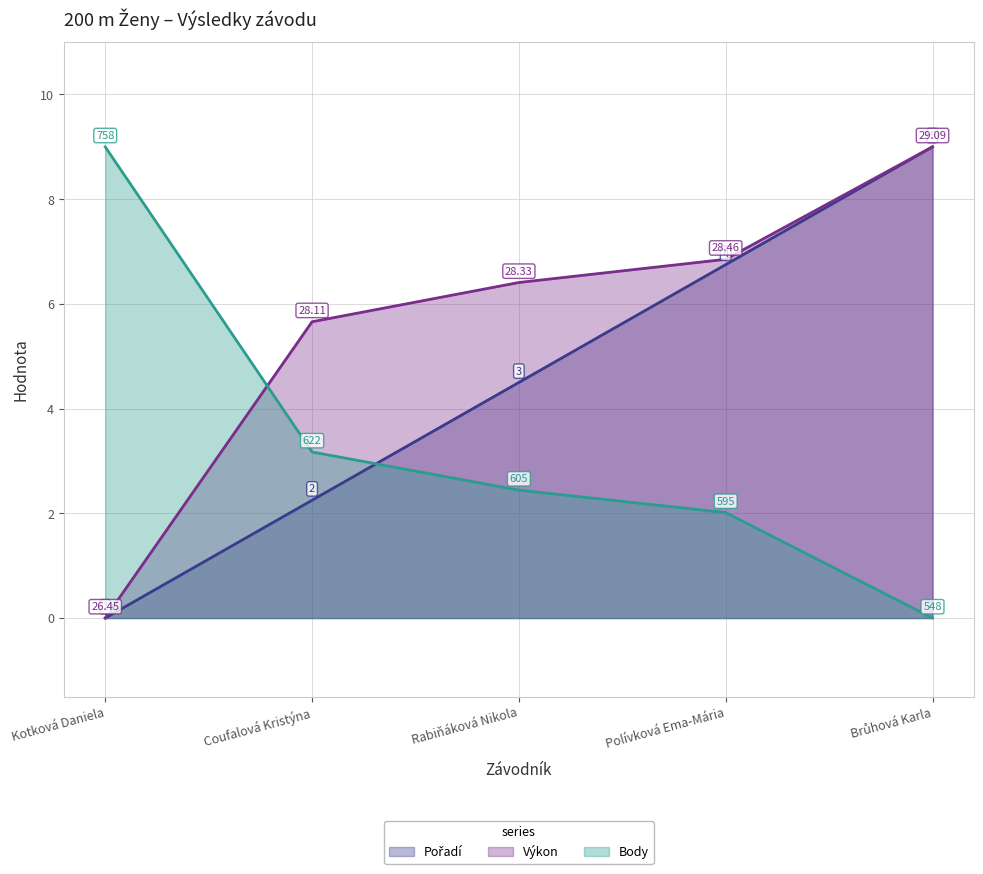

What position from the left is Brůhová Karla?

5